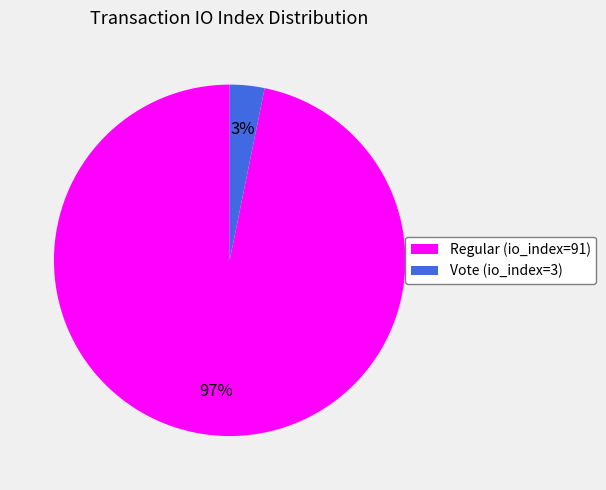

Rank the categories by value from highest to lowest.

Regular (io_index=91), Vote (io_index=3)